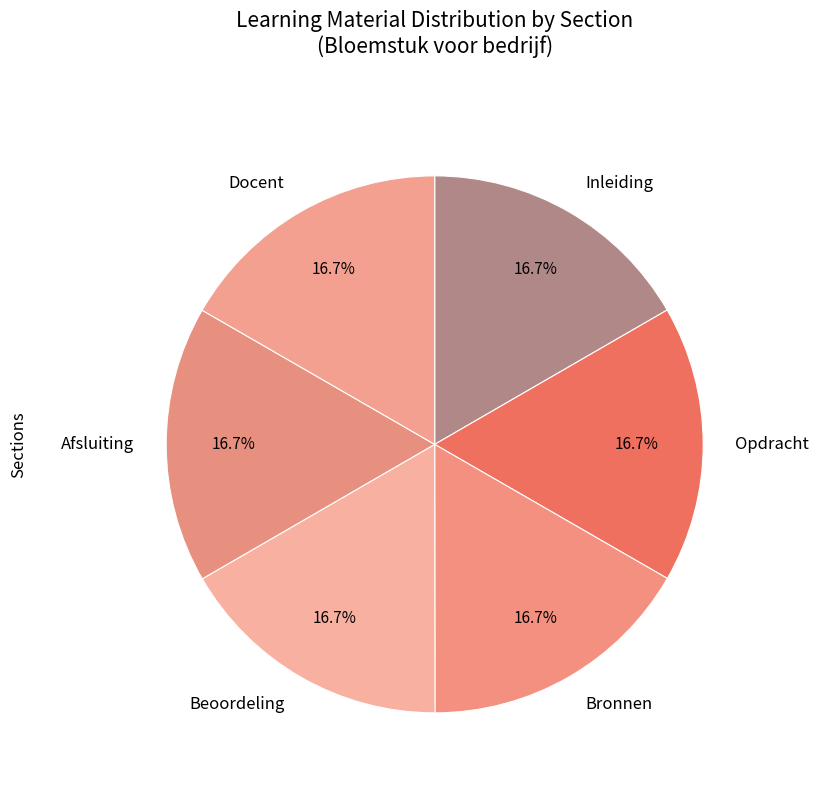

True or false: Bronnen accounts for 5% of the total.

False